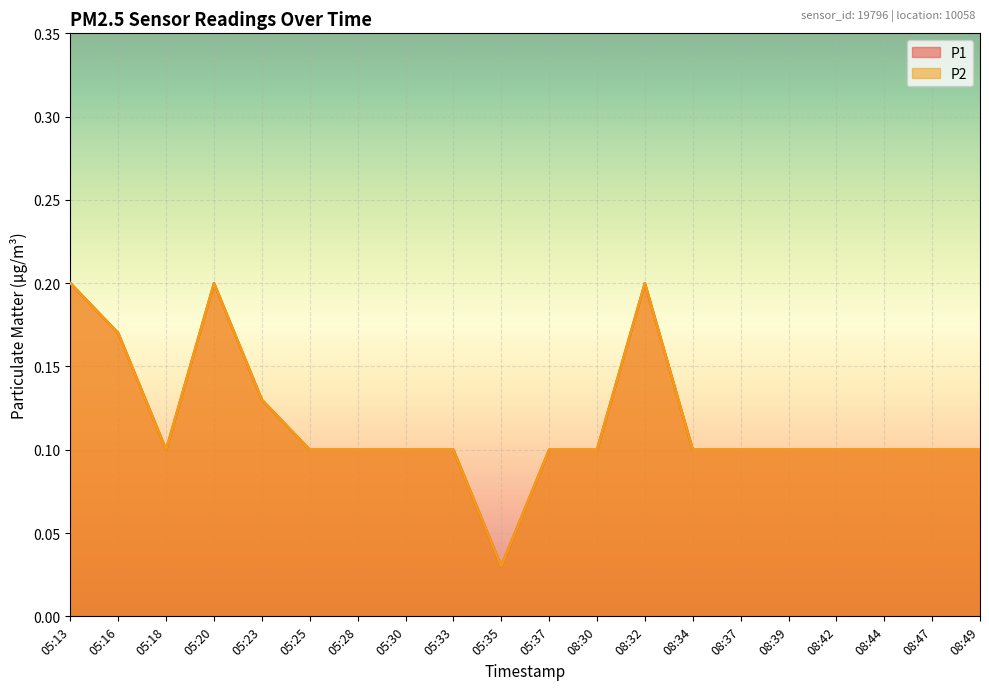

The value of P2 at 08:32 is 0.3. True or false?

False